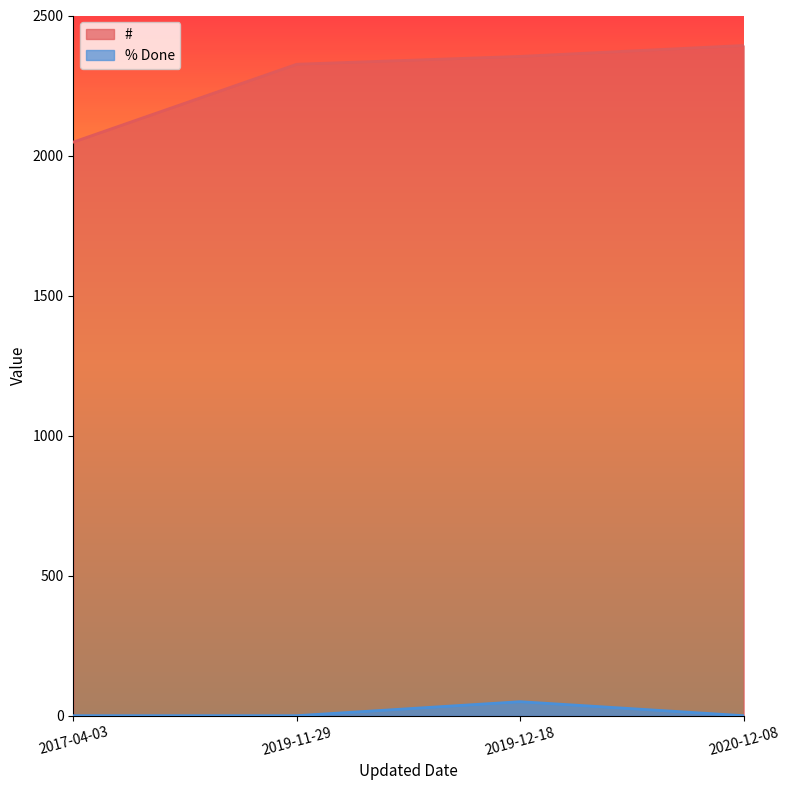

The # series shows 3865 at 2020-12-08. True or false?

False